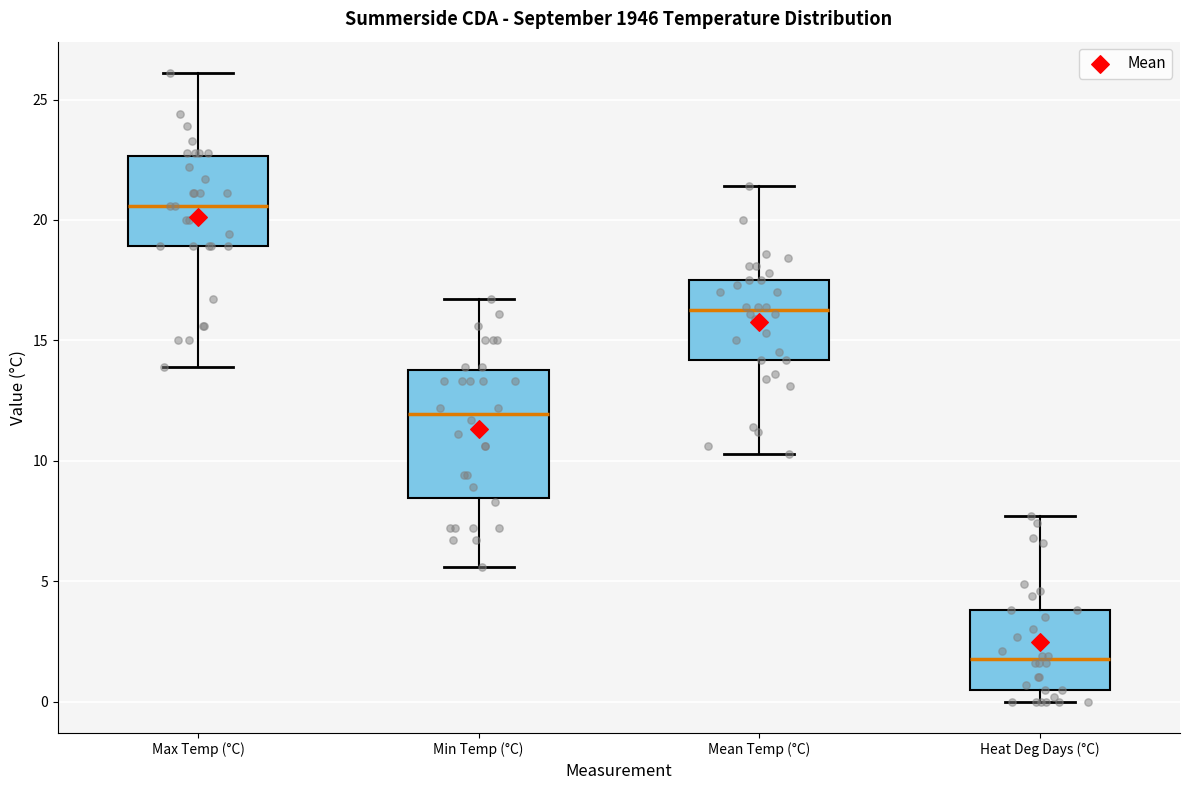

Reading left to right, read every box against the y-axis: the position of its median line, the range the box covers, and the ends of its whiskers. The values are not printed on the chart, so give them approximately, as read against the axis.

Max Temp (°C): median 20.5, box 19.0 to 22.5, whiskers 14.0 to 26.0
Min Temp (°C): median 12.0, box 8.5 to 14.0, whiskers 5.5 to 16.5
Mean Temp (°C): median 16.5, box 14.0 to 17.5, whiskers 10.5 to 21.5
Heat Deg Days (°C): median 2.0, box 0.5 to 4.0, whiskers 0.0 to 7.5